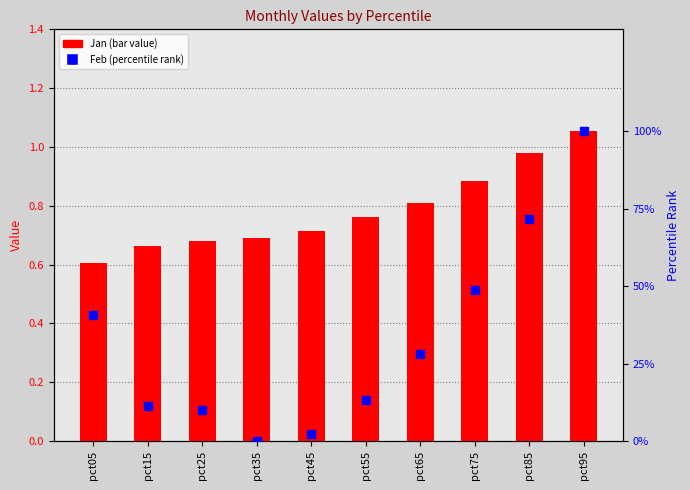

Which series has the widest spread of Y values?

Feb (pct rank)